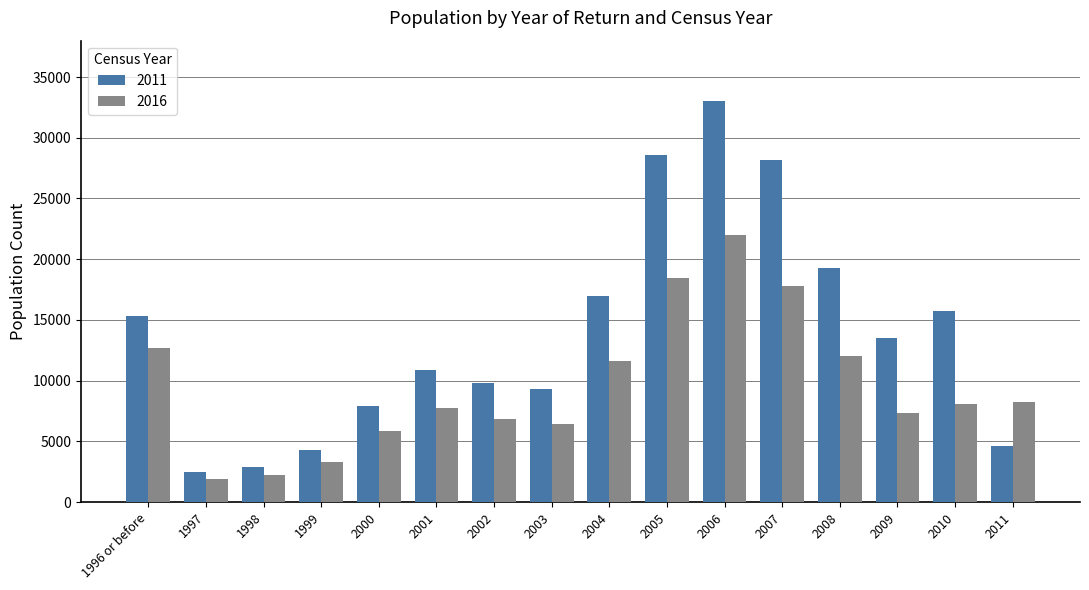

Reading right to left, transcribe all the data shown in this chart.

2011: 4612	15716	13499	19278	28143	33041	28566	16977	9323	9782	10838	7877	4314	2901	2484	15307
2016: 8257	8097	7371	11988	17799	21957	18475	11641	6453	6811	7741	5815	3288	2209	1863	12659